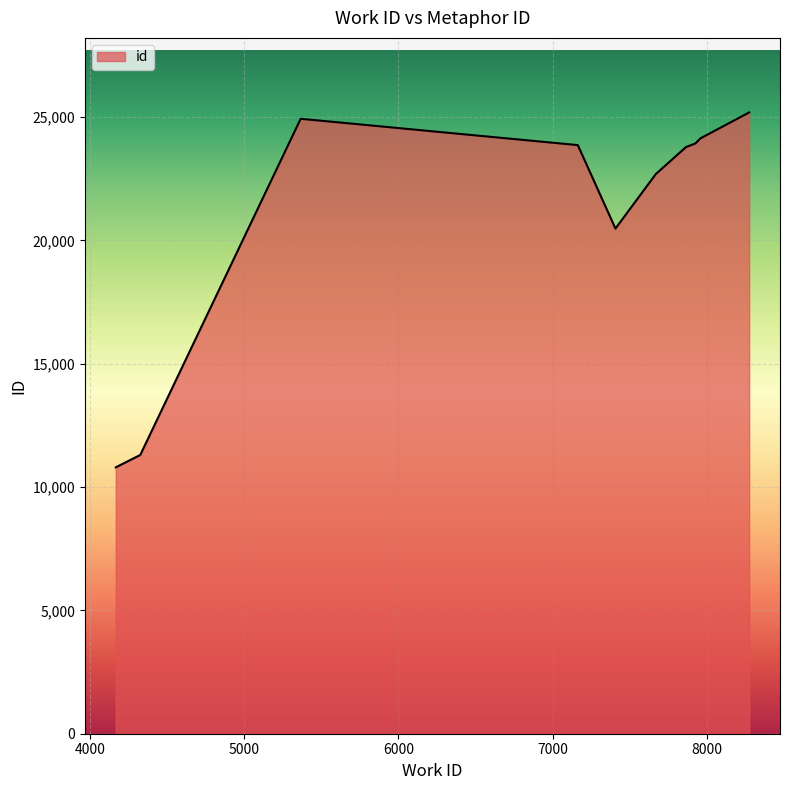

What is the greatest value displayed?

25184